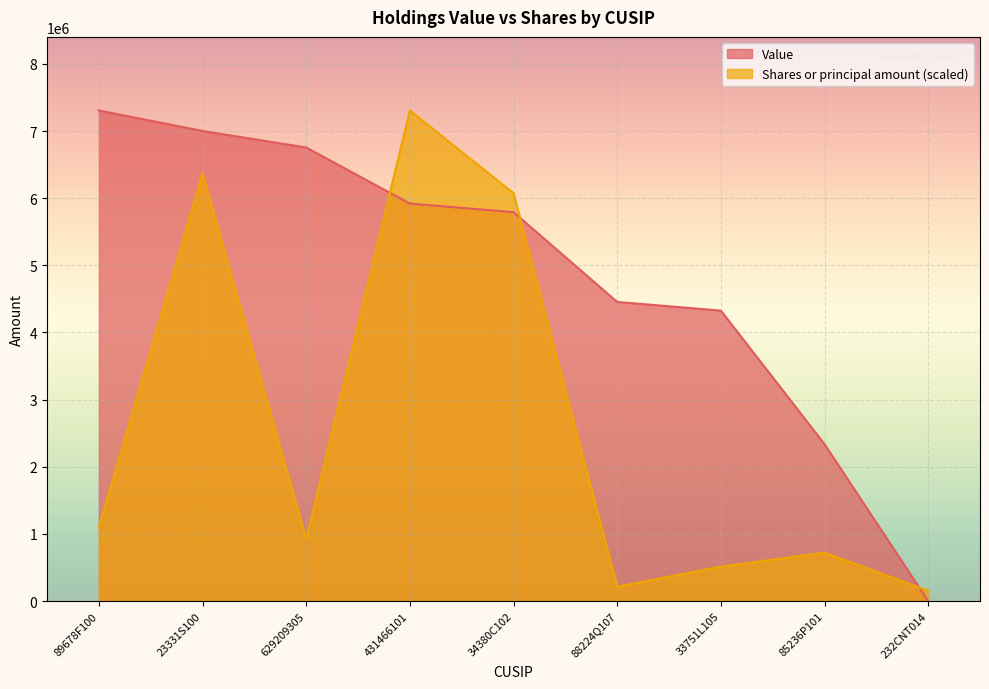

True or false: Value has more than 0 points higher than both neighbors.

False